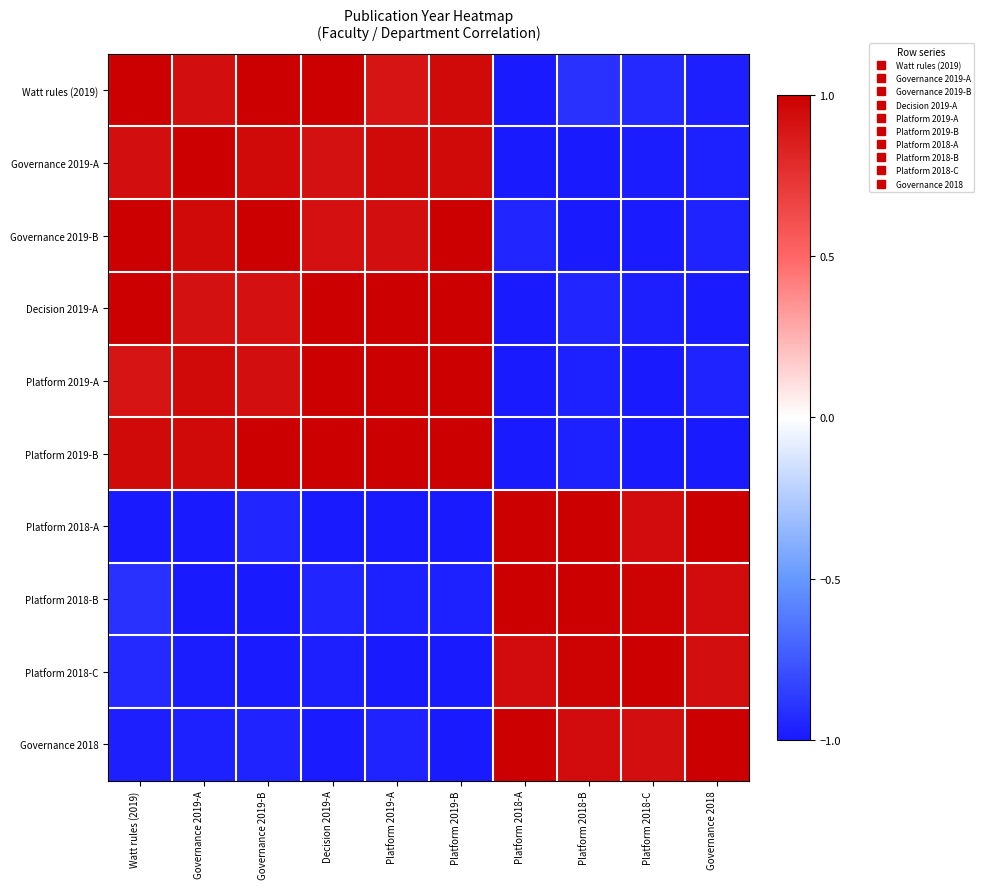

What is the difference between the highest and lowest values at Platform 2019-B?

2.0